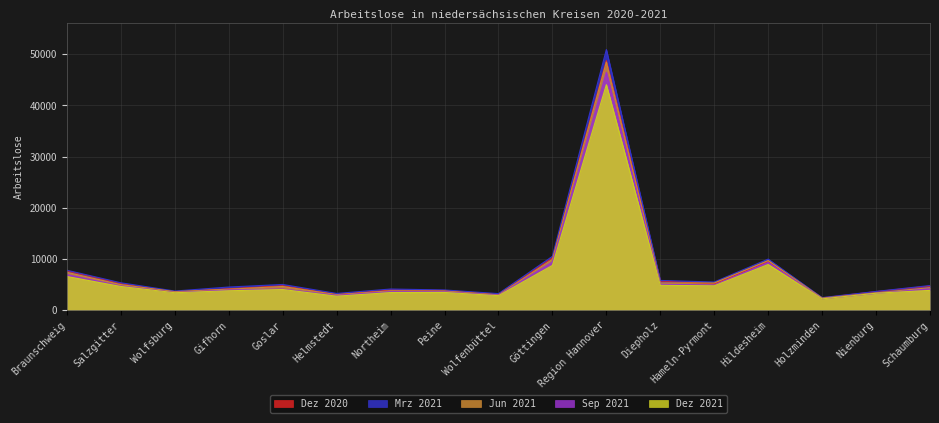

Does the chart display data point markers on the line(s)?

No